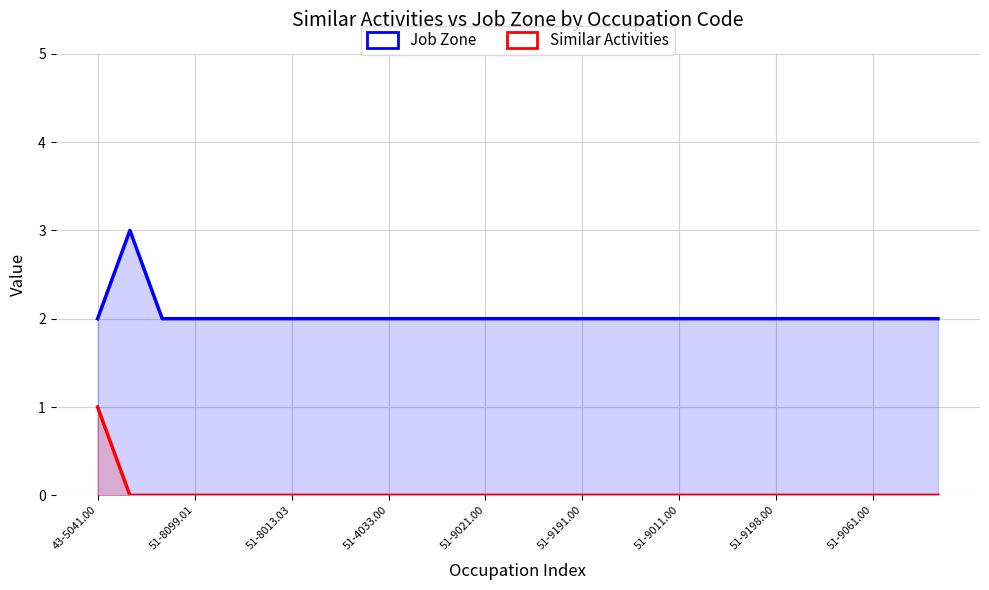

Reading left to right, extract all data points from this chart.

Job Zone: 2	3	2	2	2	2	2	2	2	2	2	2	2	2	2	2	2	2	2	2	2	2	2	2	2	2	2
Similar Activities: 1	0	0	0	0	0	0	0	0	0	0	0	0	0	0	0	0	0	0	0	0	0	0	0	0	0	0